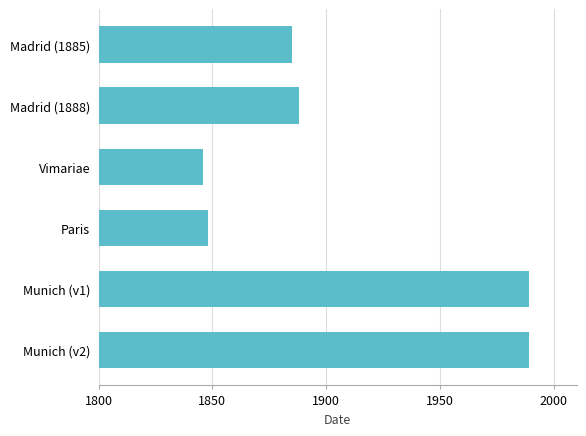

What is the change in value from Vimariae to Munich (v1)?

+143